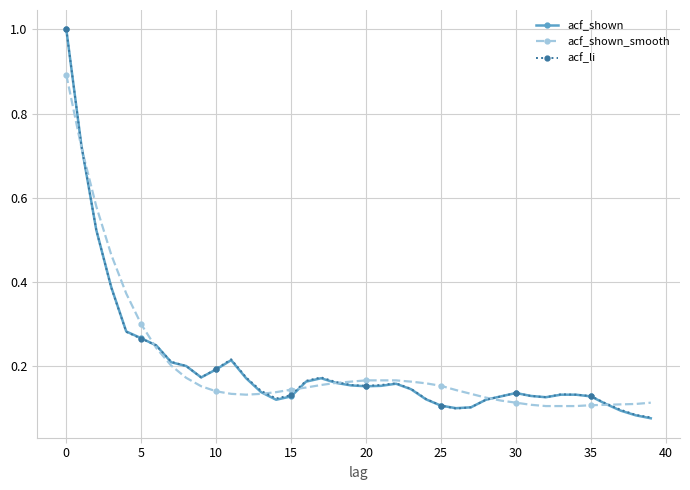

What is the greatest value displayed?

1.0